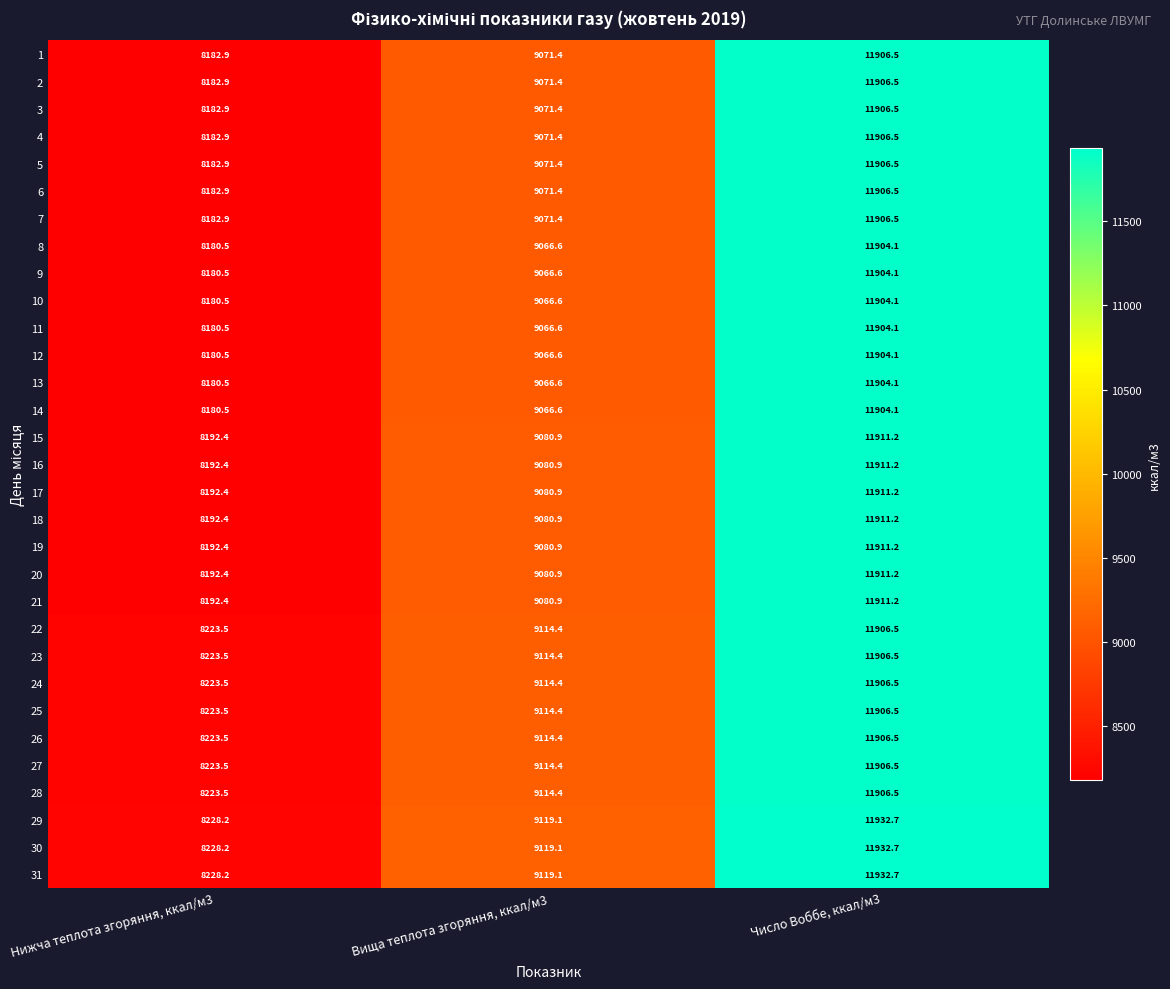

What is the difference between the second highest and minimum values in the 18 series?

888.5